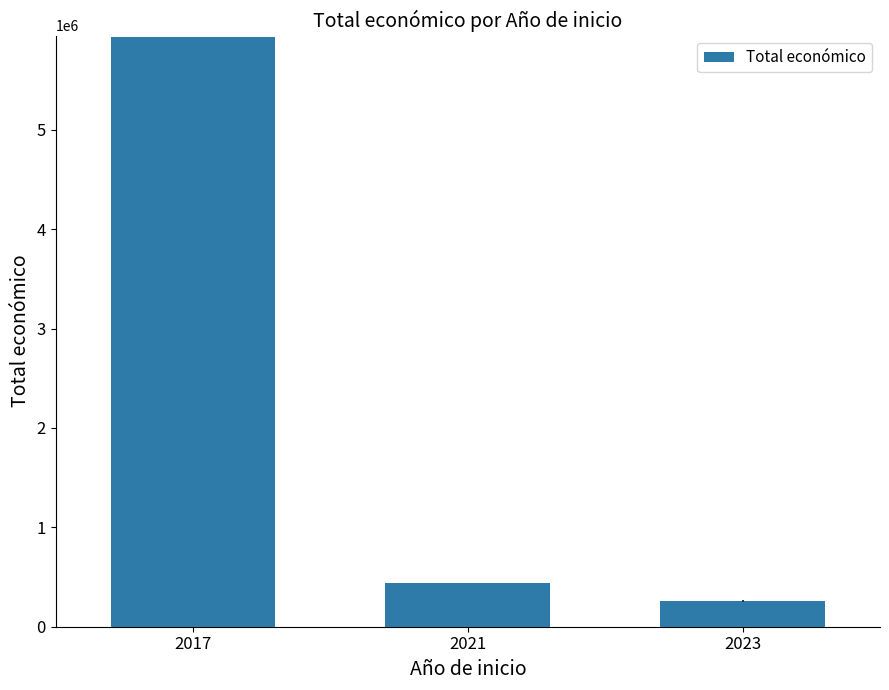

Reading right to left, transcribe all the data shown in this chart.

258521.7	440317.0	5930502.0